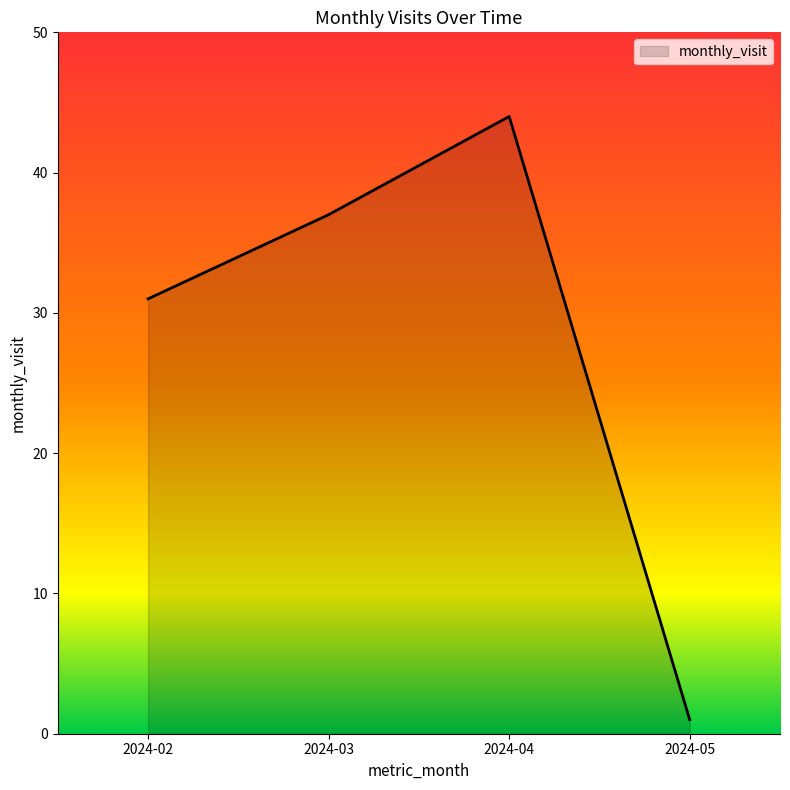

At which category does the data reach its first local peak?

2024-04